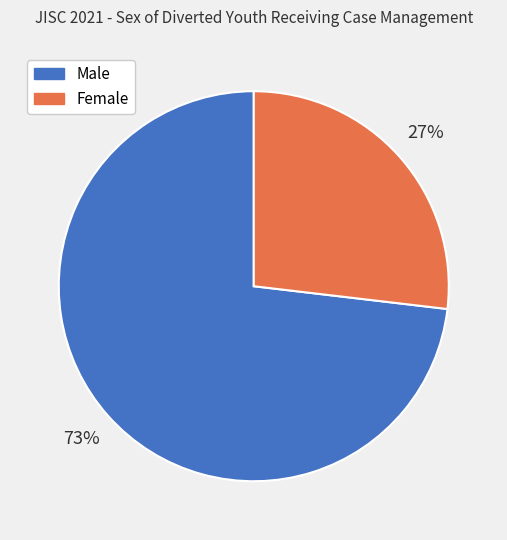

How many segments does this pie chart have?

2